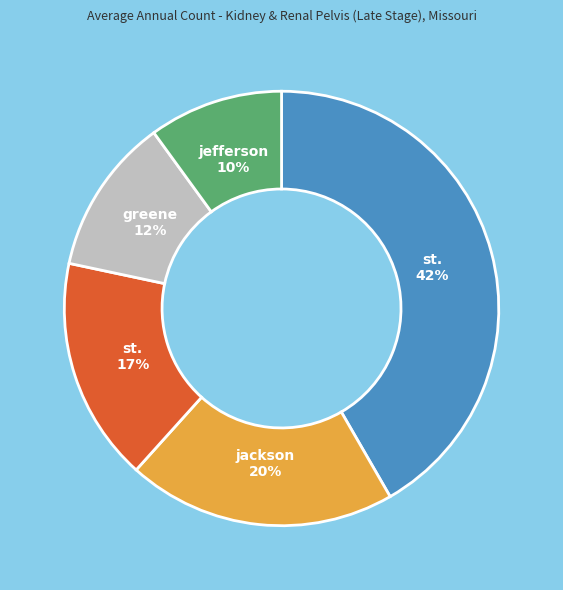

Is there any slice that represents more than half of the pie?

No